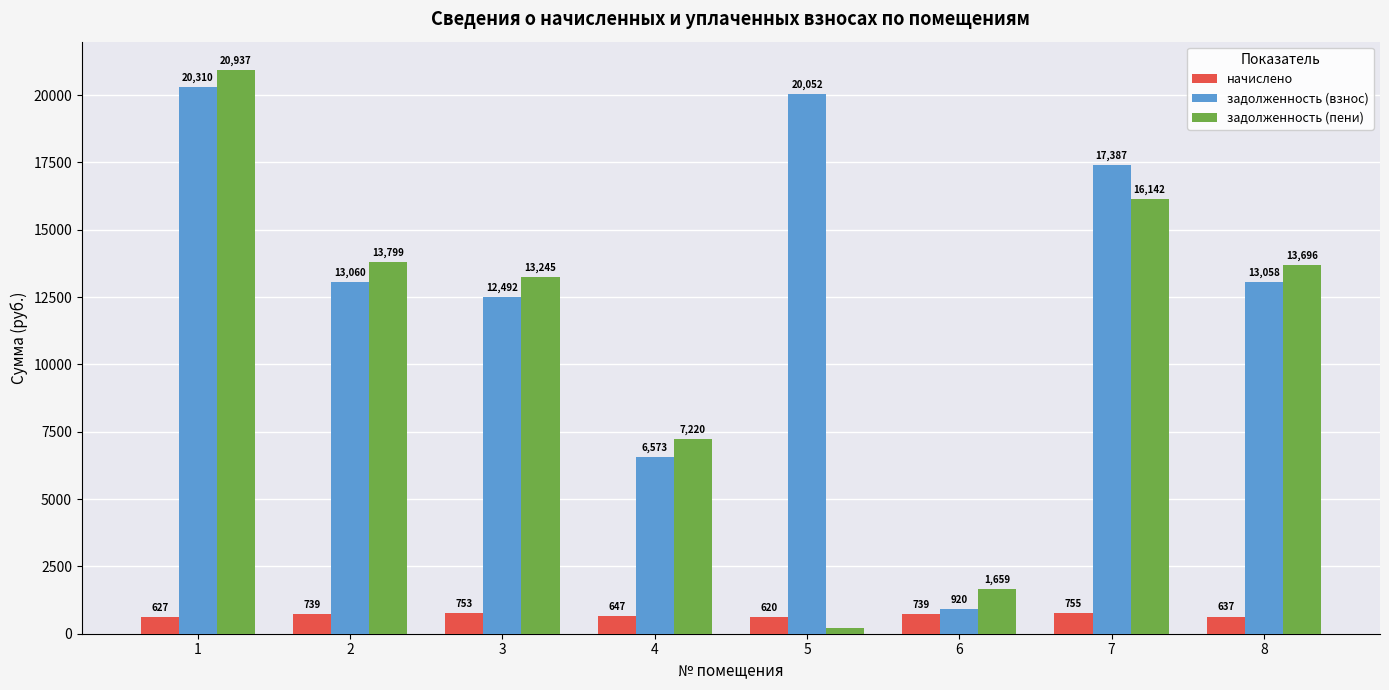

What is the value of the начислено bar at the 1st from the left?

627.5